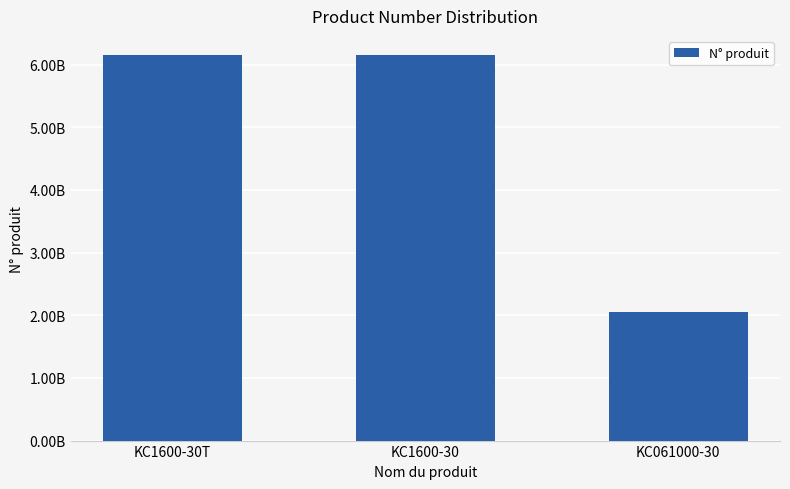

What is the minimum value shown in the chart?

2051466384